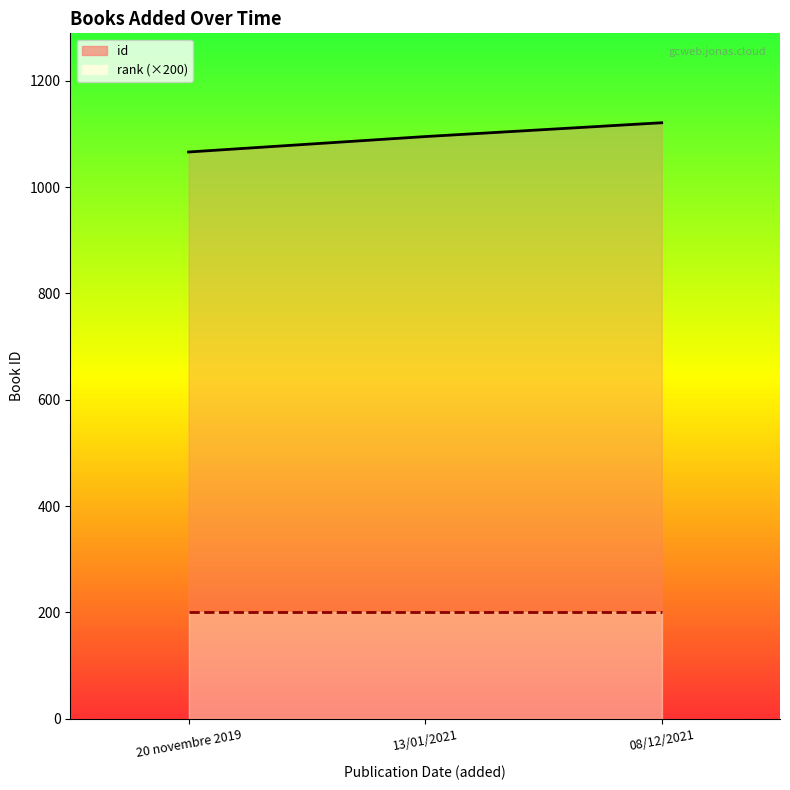

Is it true that rank (×200) equals 312 at 13/01/2021?

False